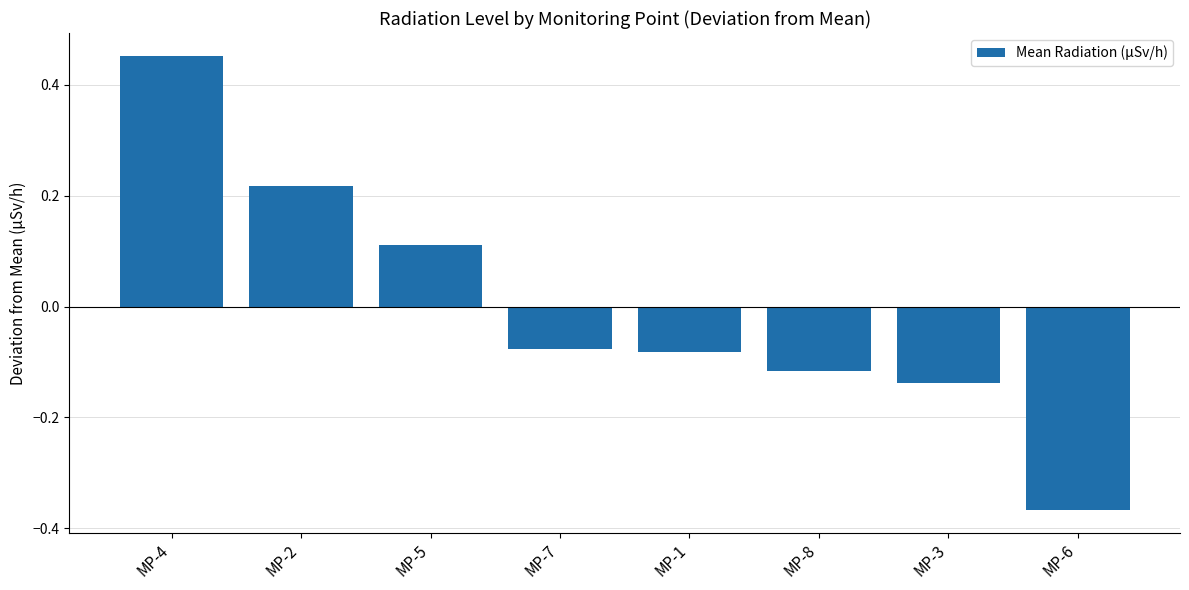

Where does the data first go above 0?

MP-4